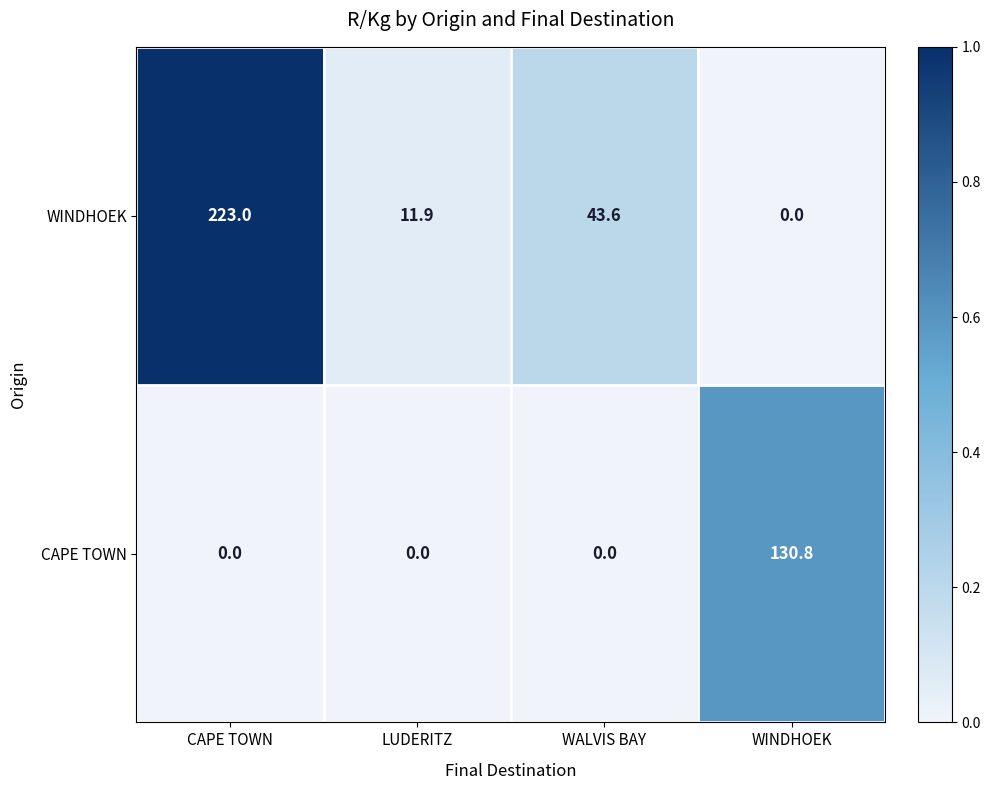

Which category has the highest value in the WINDHOEK series?

CAPE TOWN